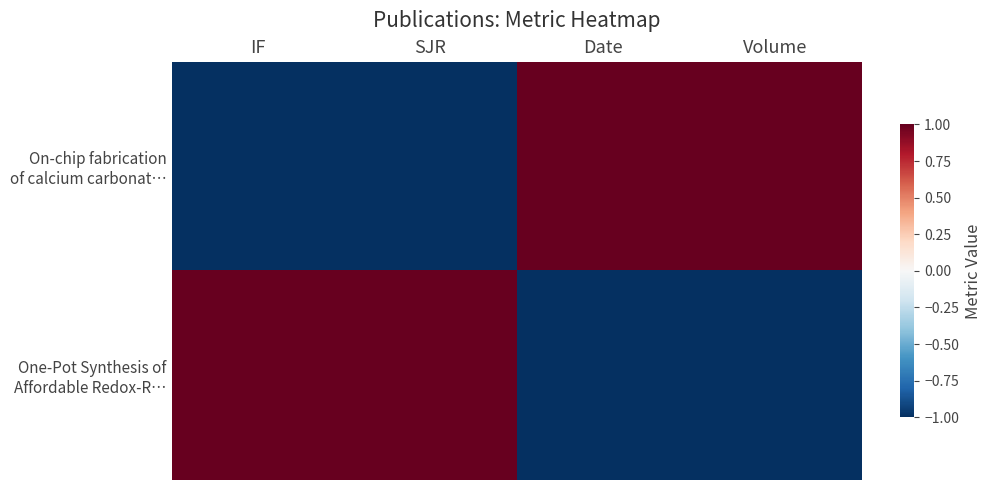

Between Volume and Date, which is larger?

Volume